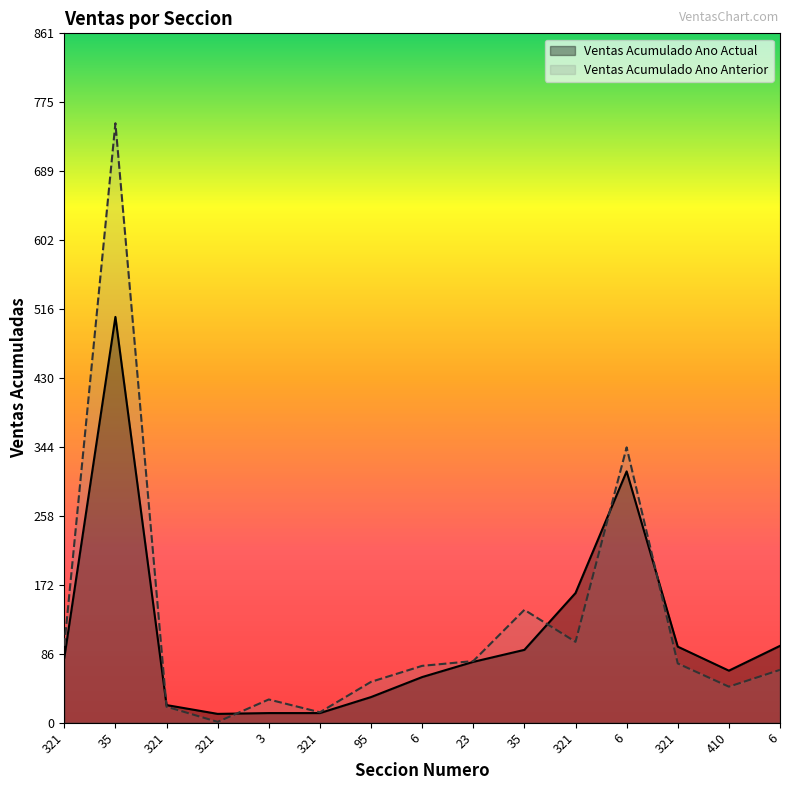

List the labels in order of Ventas Acumulado Ano Anterior value, smallest first.

321, 321, 321, 3, 410, 95, 6, 6, 321, 23, 321, 321, 35, 6, 35